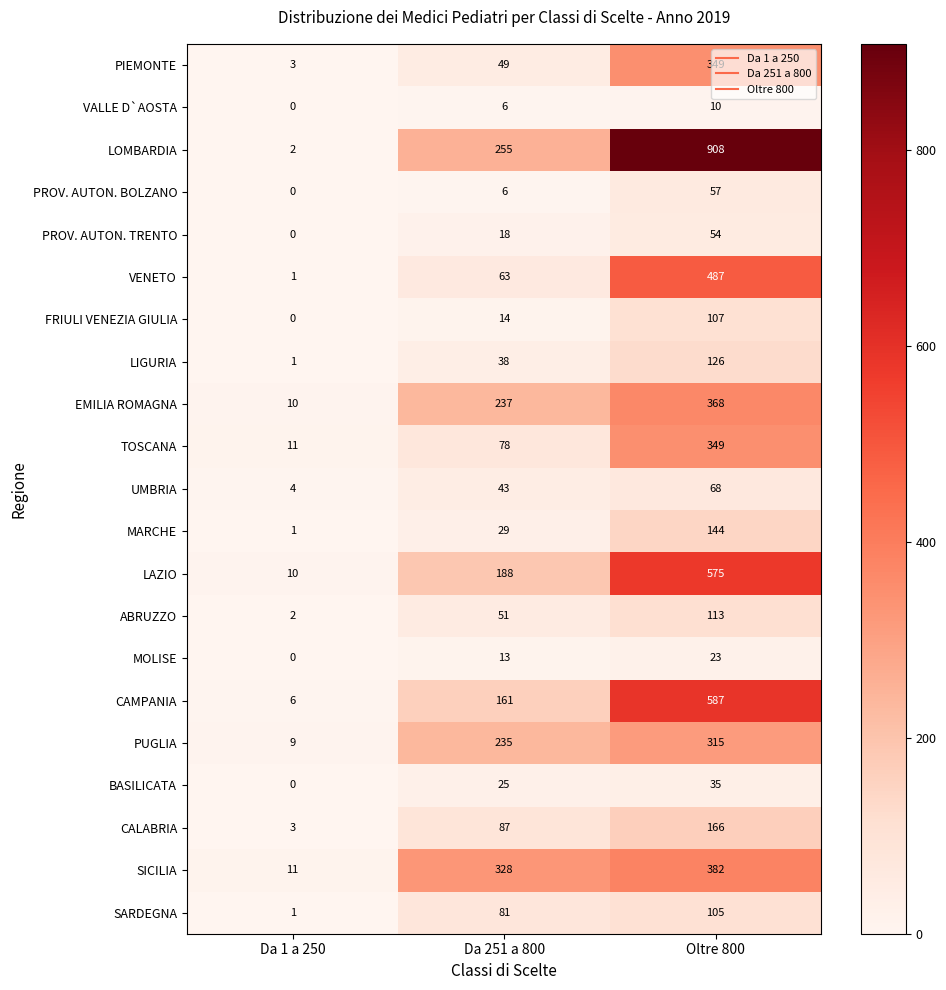

At which label does VENETO reach its minimum?

Da 1 a 250